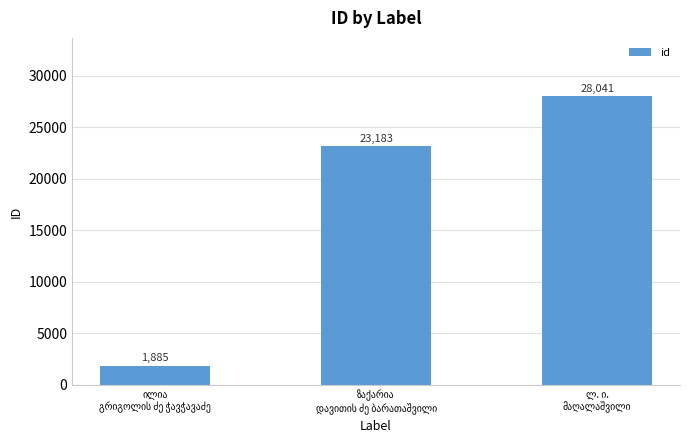

Count the values in the range 1885 to 28041.

3